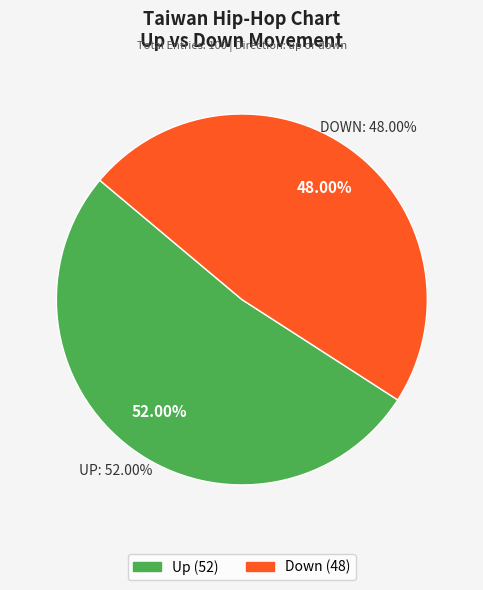

True or false: down accounts for 37% of the total.

False